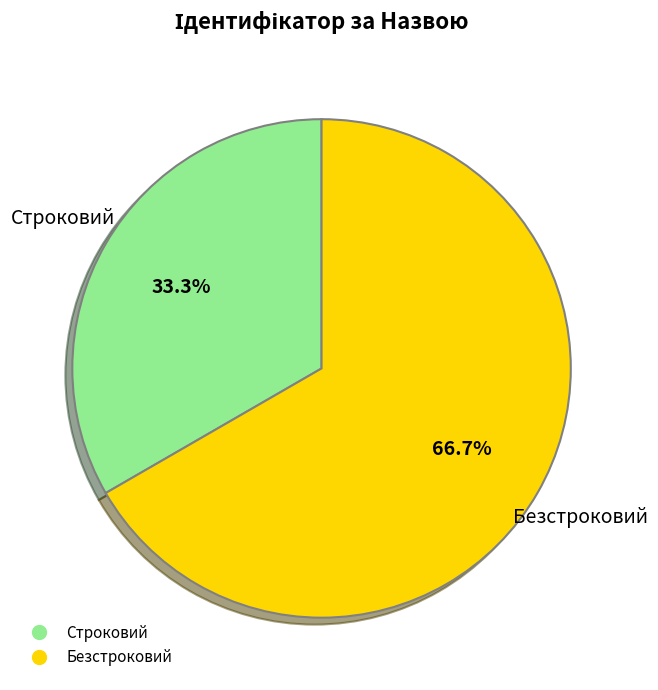

Is the sum of Строковий and Безстроковий greater than half?

Yes